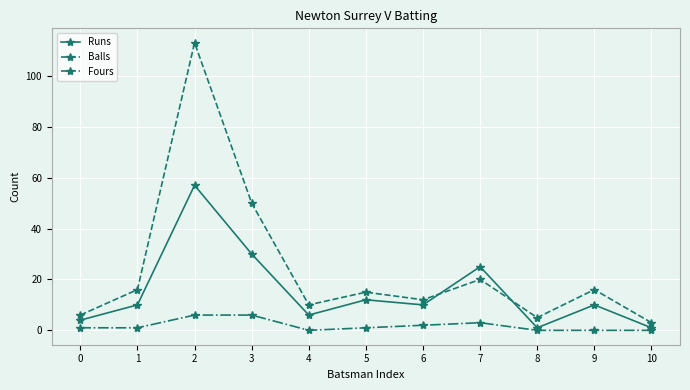

The Runs series shows 3 at 5. True or false?

False